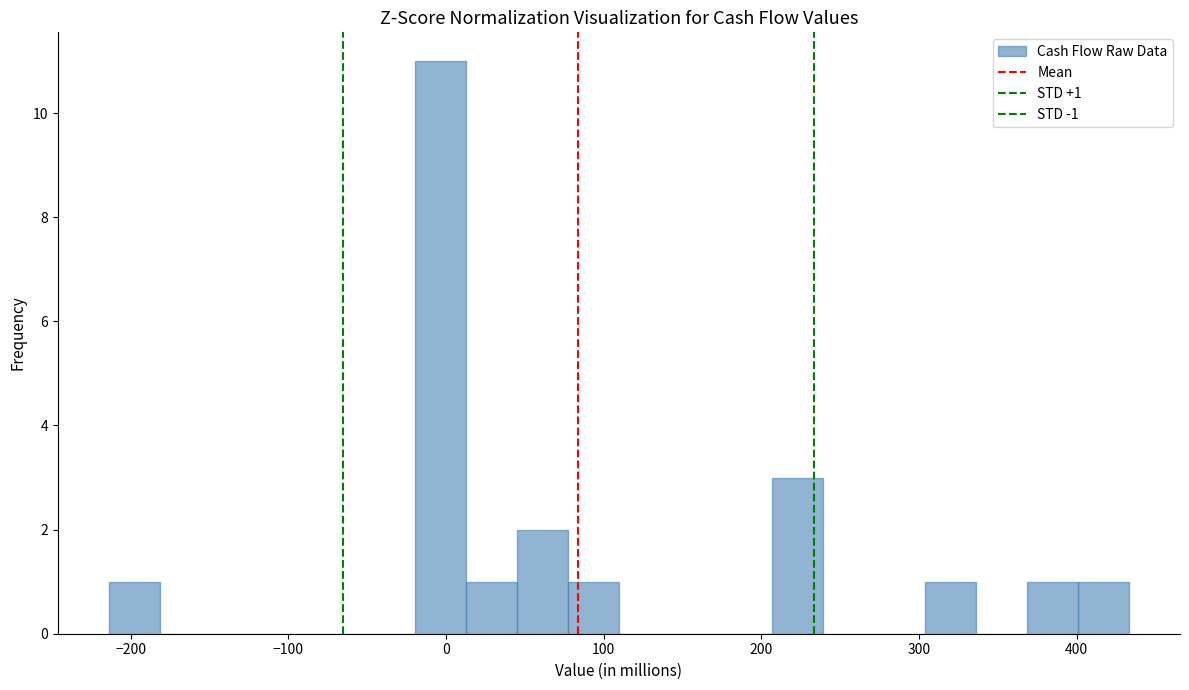

Around what value on the x-axis is the tallest bar? Give the approximate position of its centre, as read against the axis.

0